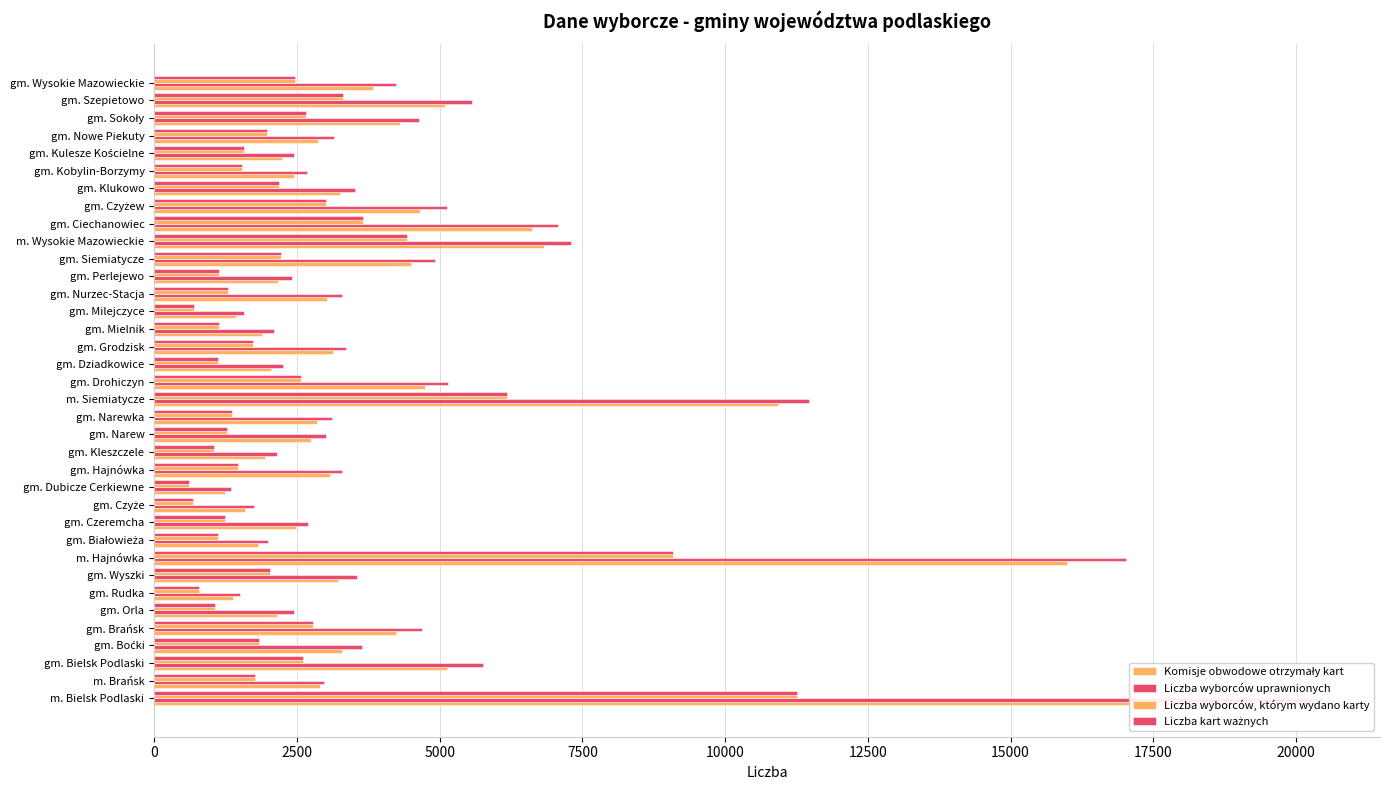

How many groups of bars are there?

36